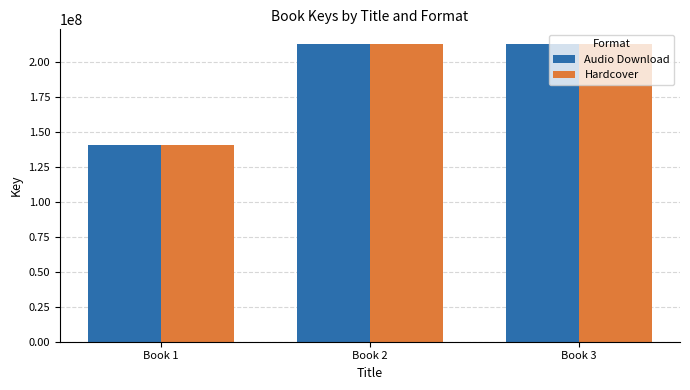

The Hardcover series shows 212609128 at Book 2. True or false?

True